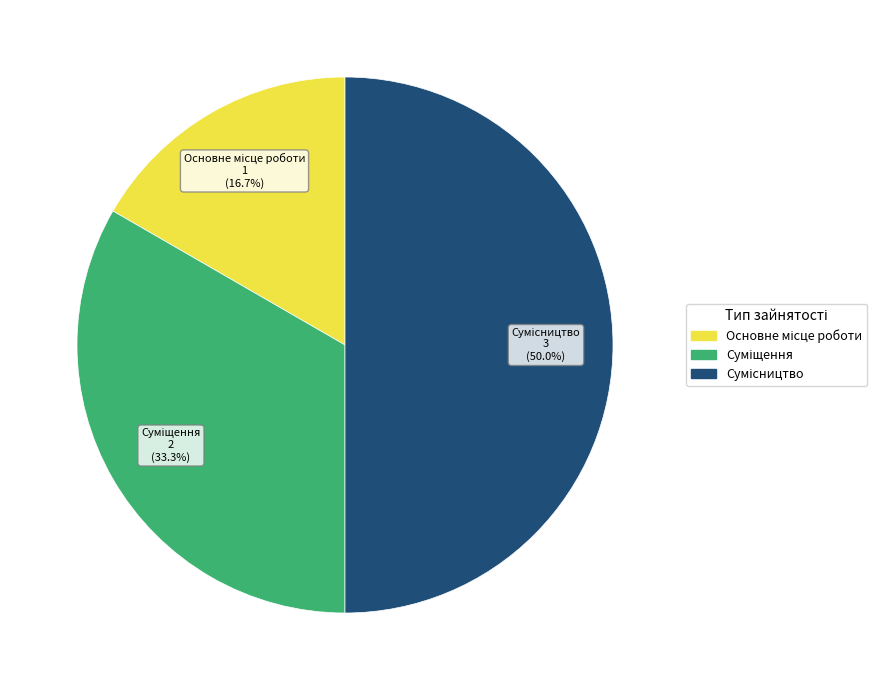

Is the sum of Основне місце роботи and Суміщення greater than half?

No